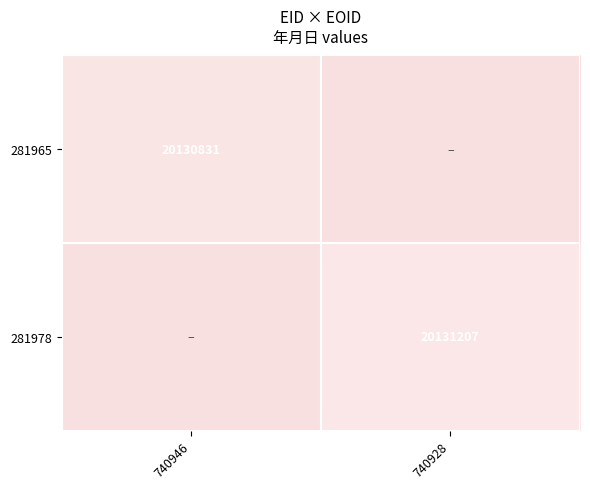

The 281978 series shows 5891098 at 740928. True or false?

False